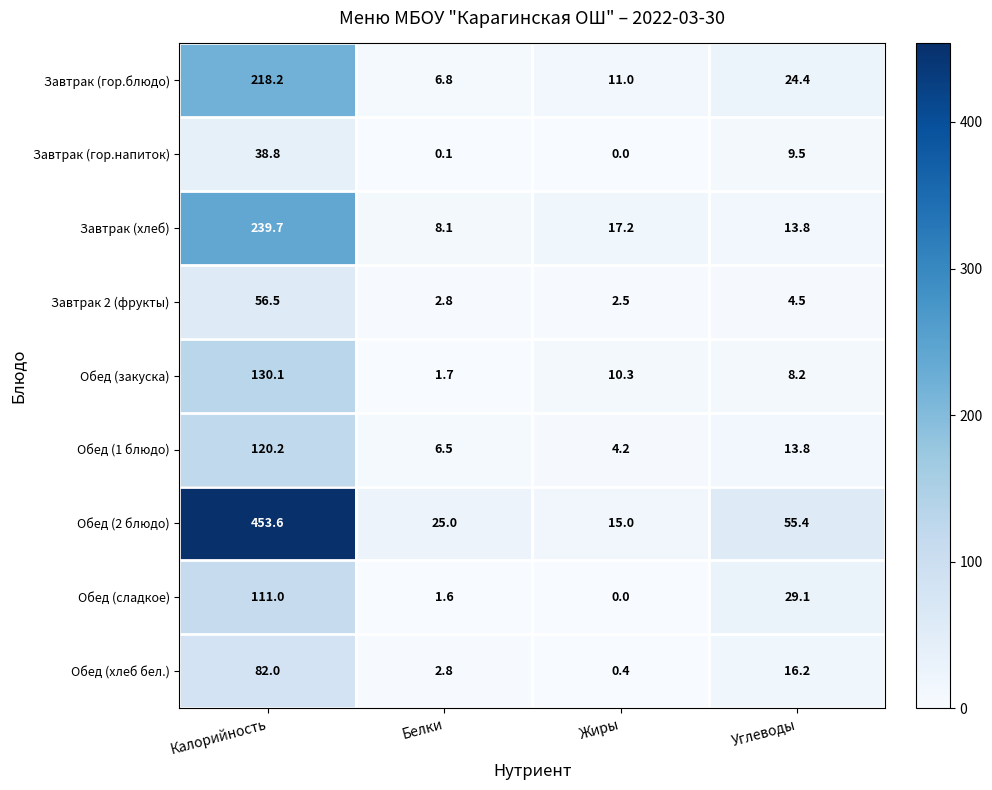

Which label corresponds to the smallest value in the chart?

Жиры